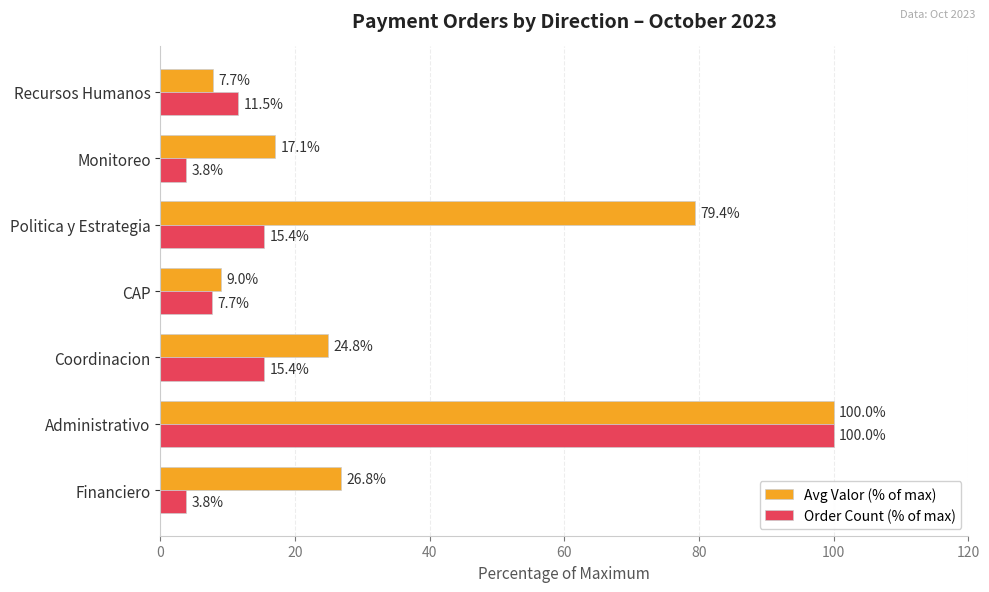

Which series has the largest range (max minus min)?

Order Count (% of max)